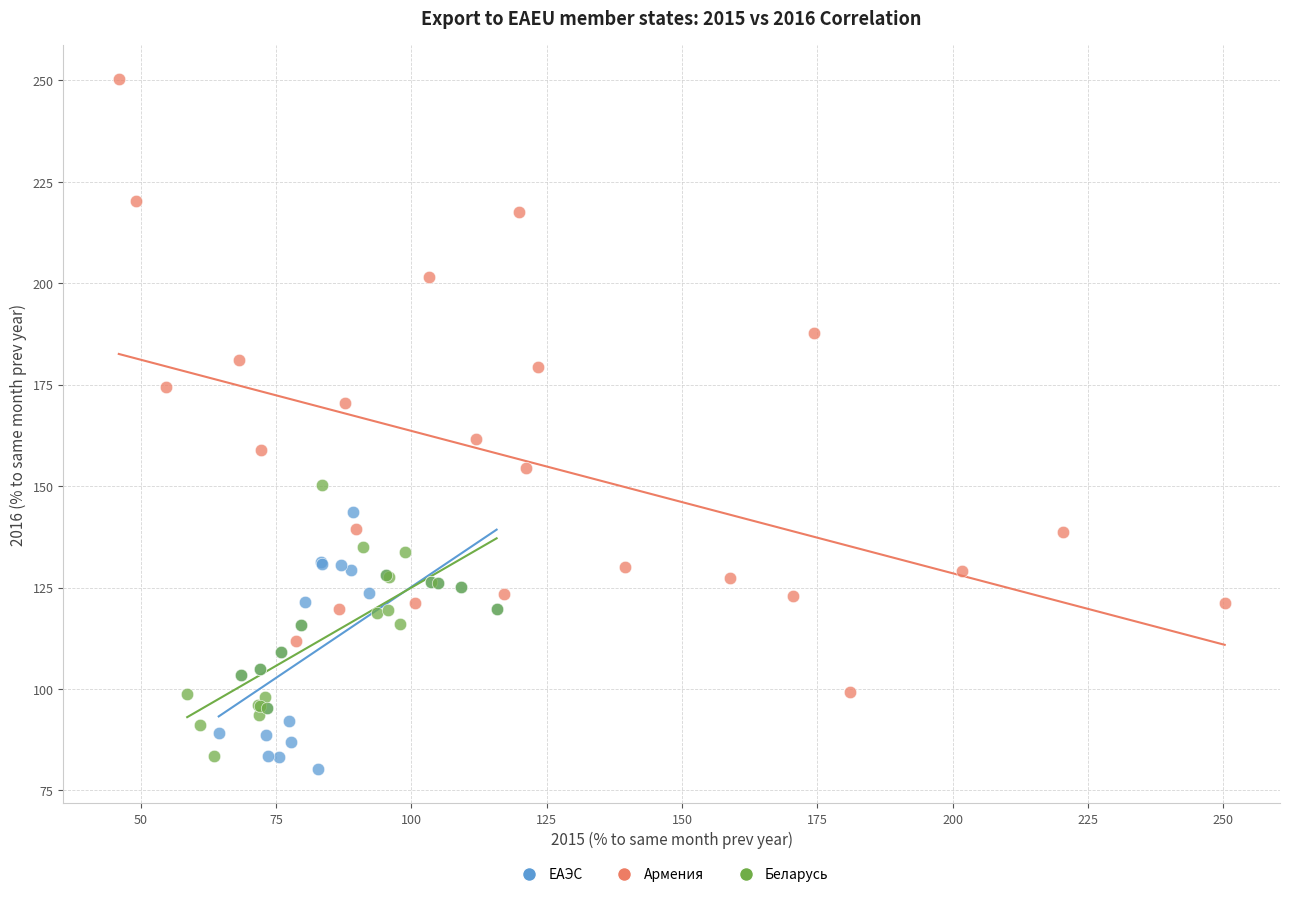

Which series contains the lowest Y value?

ЕАЭС